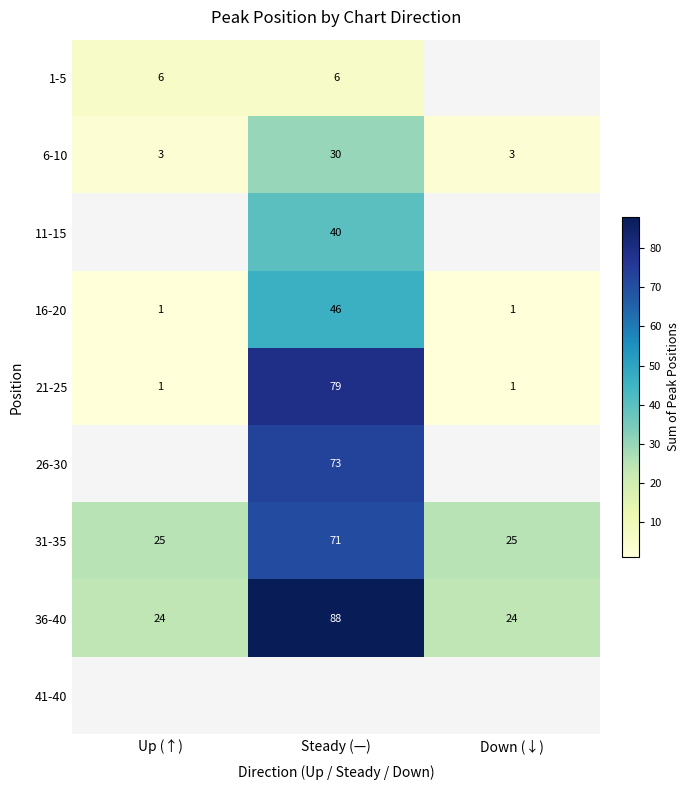

Which label corresponds to the smallest value in the chart?

Up (↑)